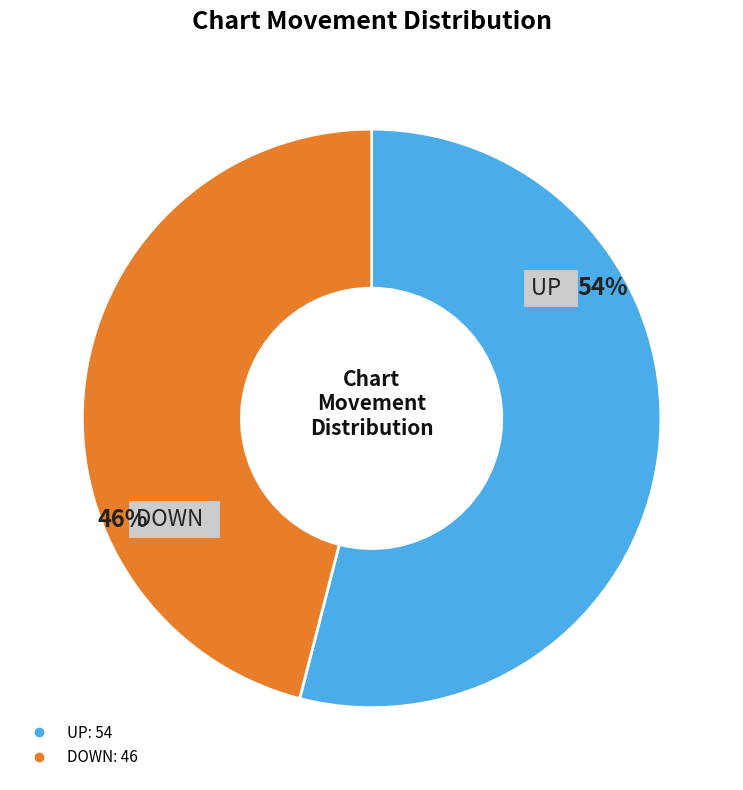

To the nearest percent, what is the average slice percentage?

50%